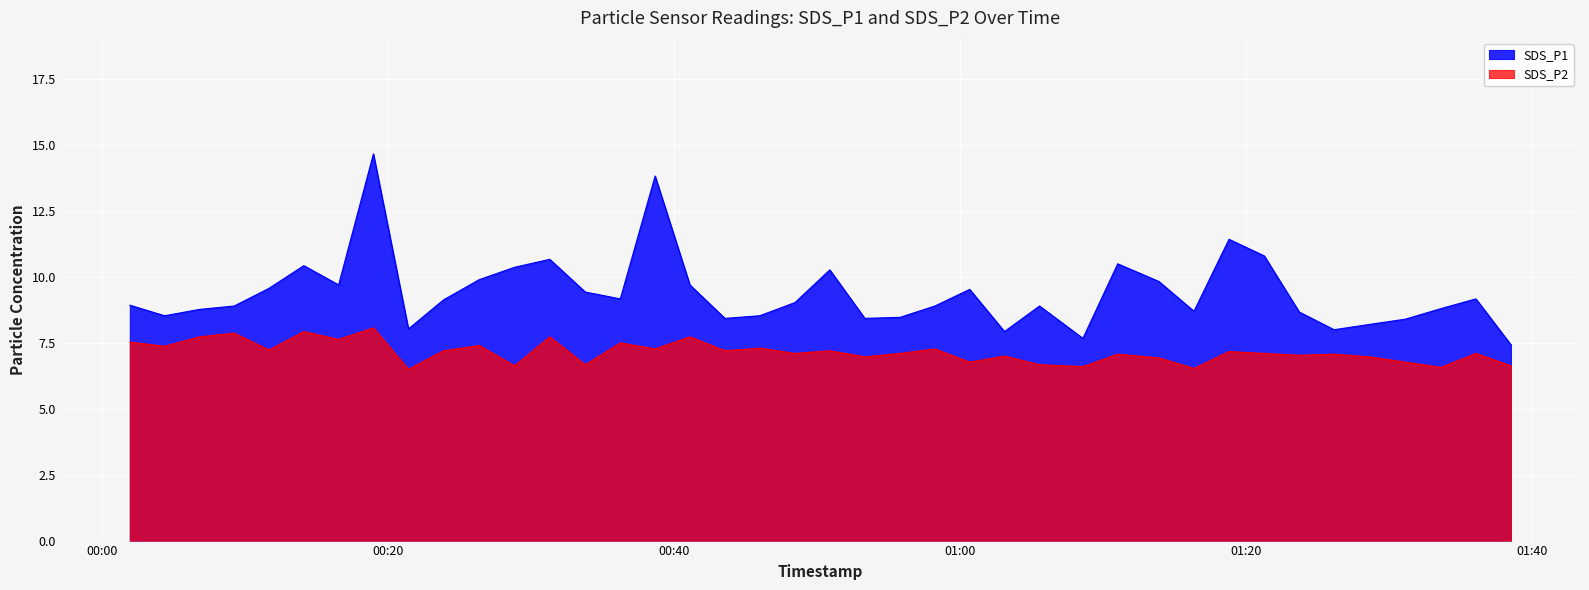

Which label corresponds to the largest value in the chart?

2023/06/19 00:18:58